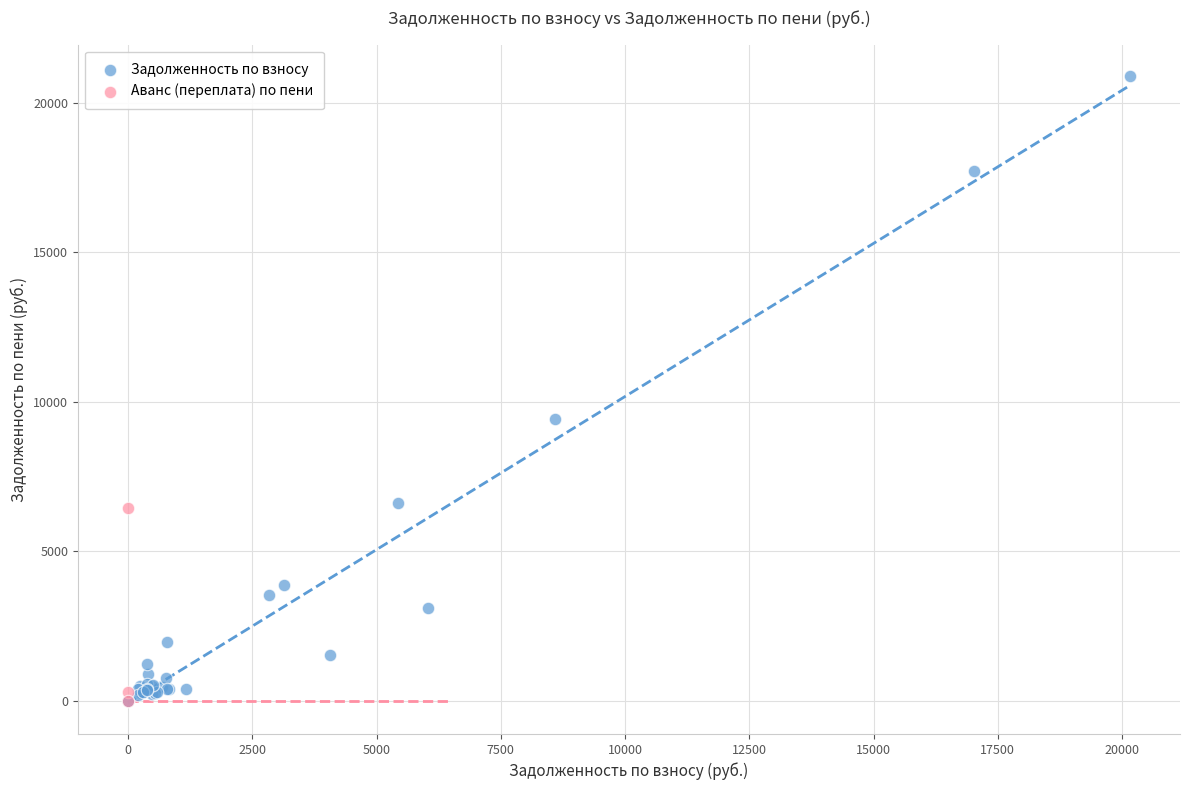

Which series reaches the maximum Y coordinate?

Задолженность по взносу